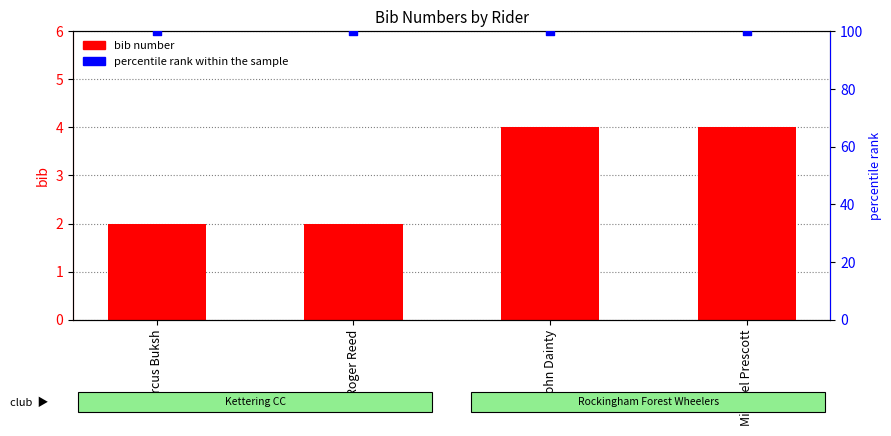

Which series contains the lowest Y value?

bib number